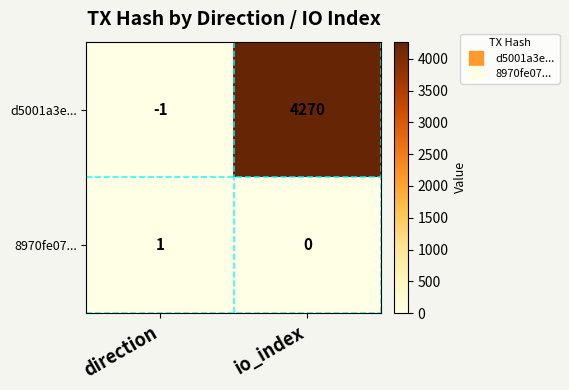

True or false: d5001a3e... has a value of 2232 at io_index.

False